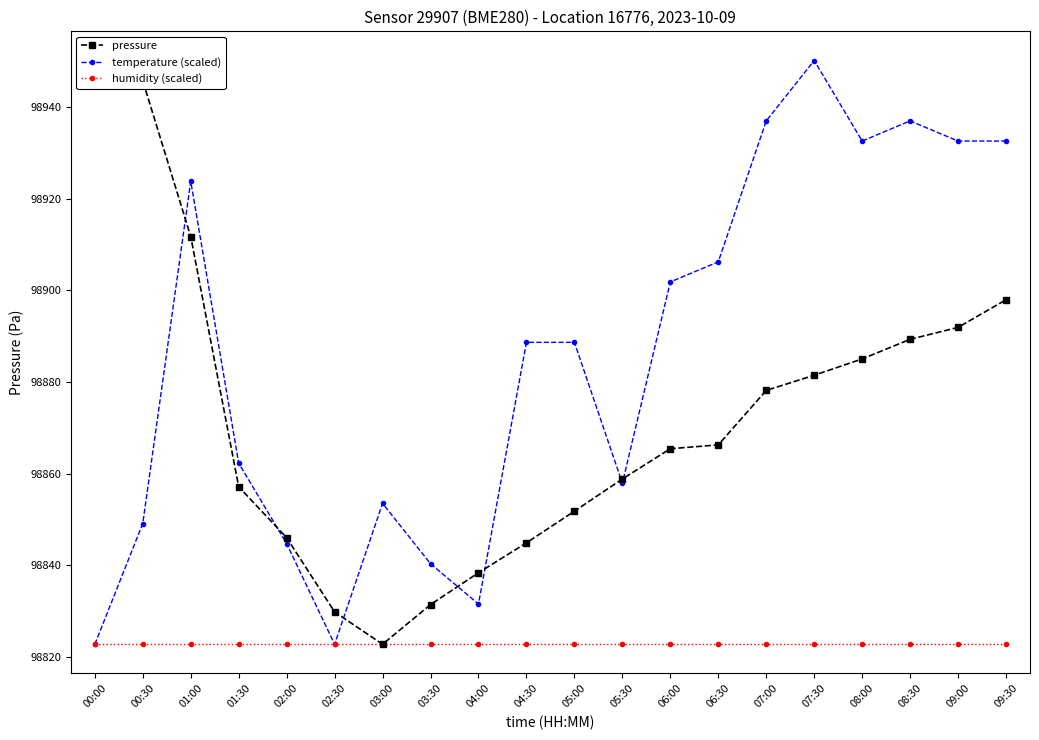

Reading right to left, extract all data points from this chart.

pressure: 98897.9	98891.9	98889.3	98885.0	98881.5	98878.2	98866.3	98865.4	98858.8	98851.8	98844.9	98838.4	98831.4	98822.8	98829.8	98846.0	98857.1	98911.7	98945.7	98950.1
temperature (scaled): 98932.6	98932.6	98937.0	98932.6	98950.1	98937.0	98906.2	98901.8	98857.9	98888.7	98888.7	98831.6	98840.3	98853.5	98822.8	98844.7	98862.3	98923.8	98849.1	98822.8
humidity (scaled): 98822.8	98822.8	98822.8	98822.8	98822.8	98822.8	98822.8	98822.8	98822.8	98822.8	98822.8	98822.8	98822.8	98822.8	98822.8	98822.8	98822.8	98822.8	98822.8	98822.8